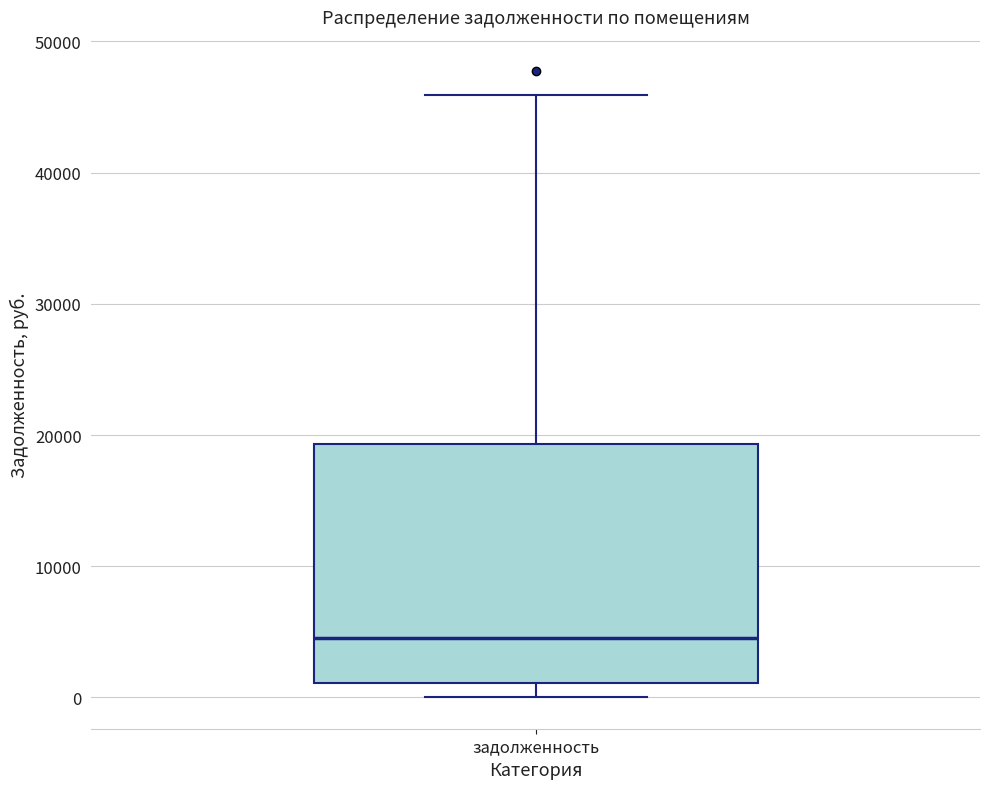

Where does the lower whisker of the box for задолженность end on the y-axis? The values are not printed on the chart, so give them approximately, as read against the axis.

0